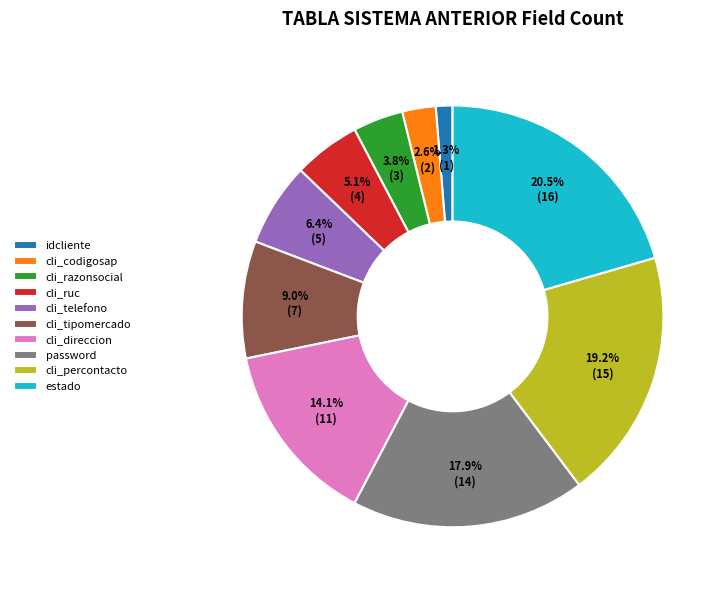

What percentage is the password slice, to the nearest percent?

18%